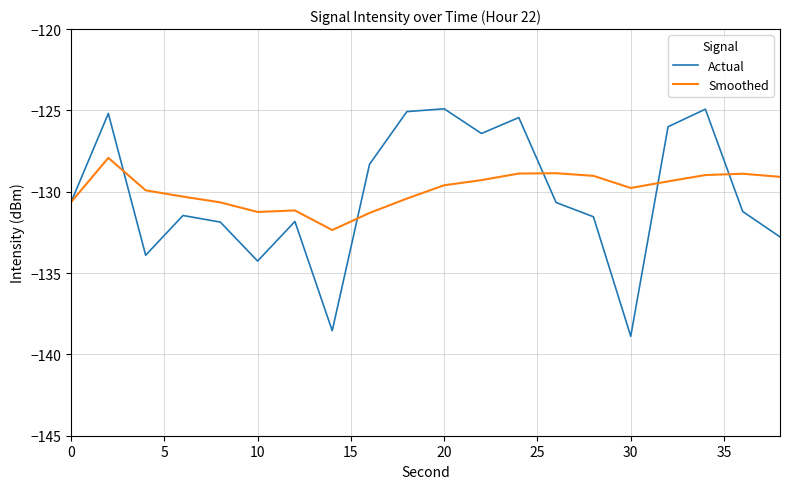

In Actual, how many points are higher than both neighbors (excluding endpoints)?

6